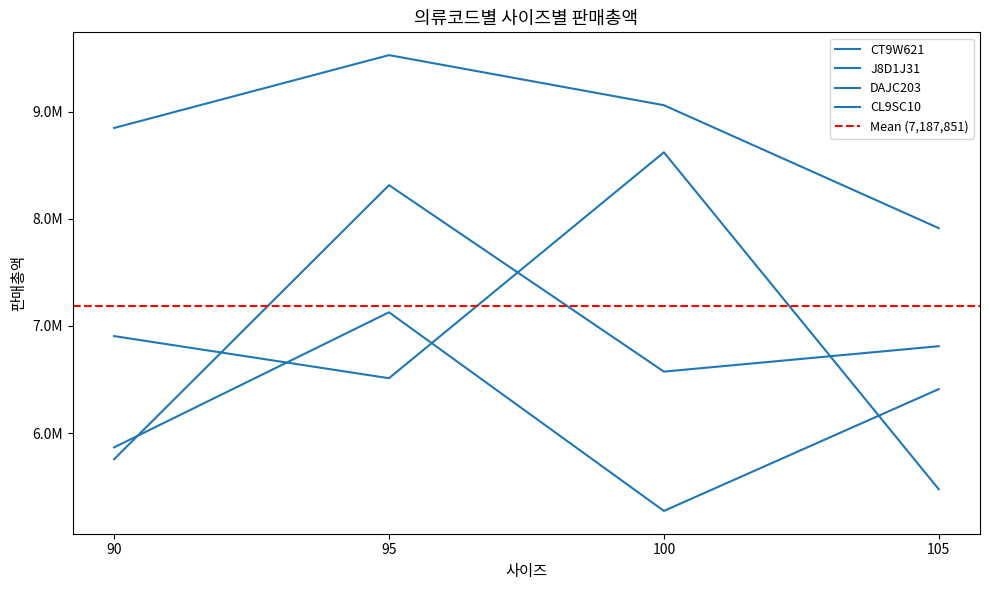

The DAJC203 series shows 9531200 at 95. True or false?

True